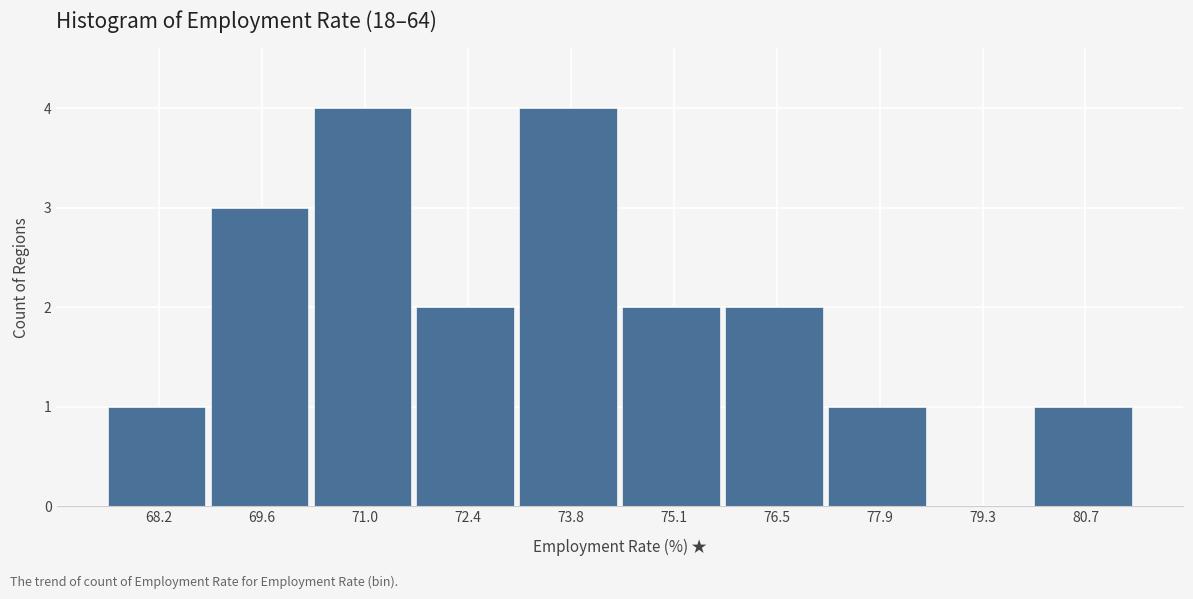

Reading left to right, list every bar in this chart as the range it spans on the x-axis followed by its height. Neither the bar edges nor the heights are printed on the chart, so give them approximately, as read against the axes.

67.6 to 68.8: 1
68.8 to 70.2: 3
70.2 to 71.6: 4
71.6 to 73.0: 2
73.0 to 74.4: 4
74.4 to 75.8: 2
75.8 to 77.2: 2
77.2 to 78.6: 1
78.6 to 80.0: 0
80.0 to 81.4: 1